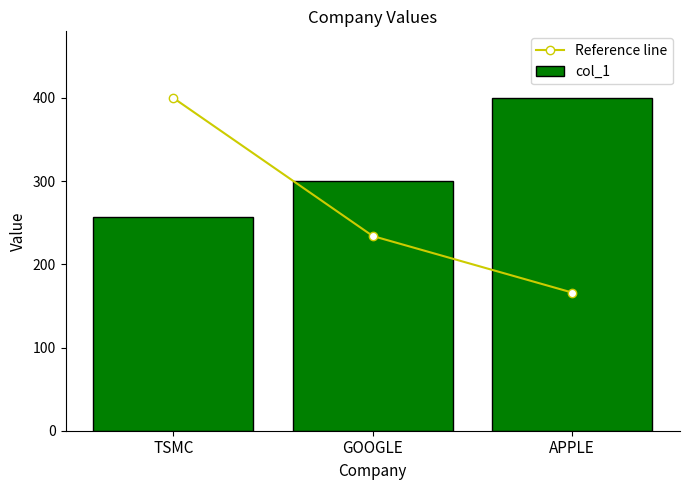

How many data points in col_1 are above 300?

1